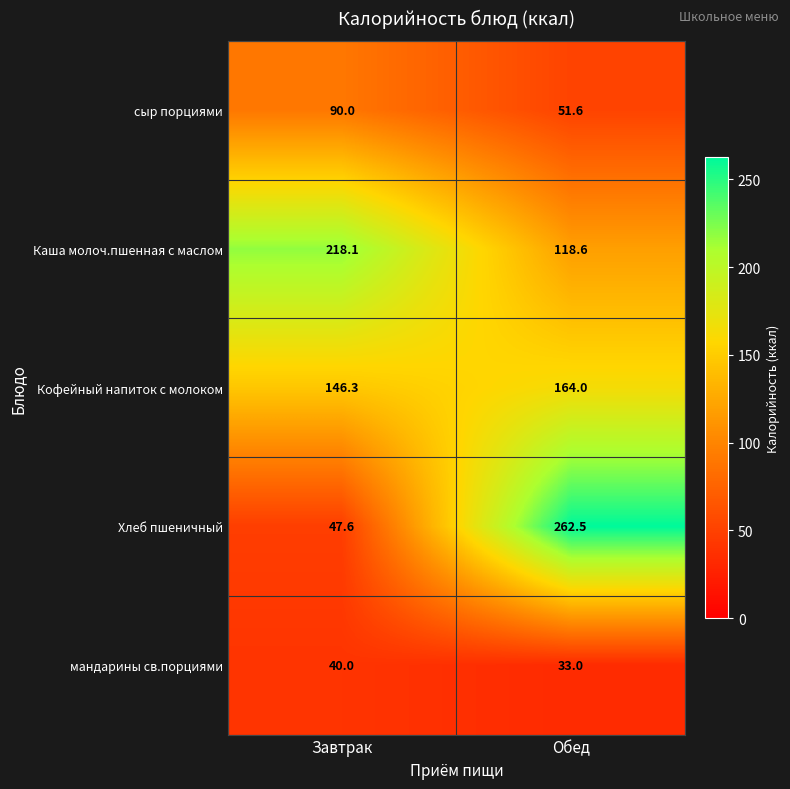

What is the difference between the highest and lowest values at Завтрак?

178.1